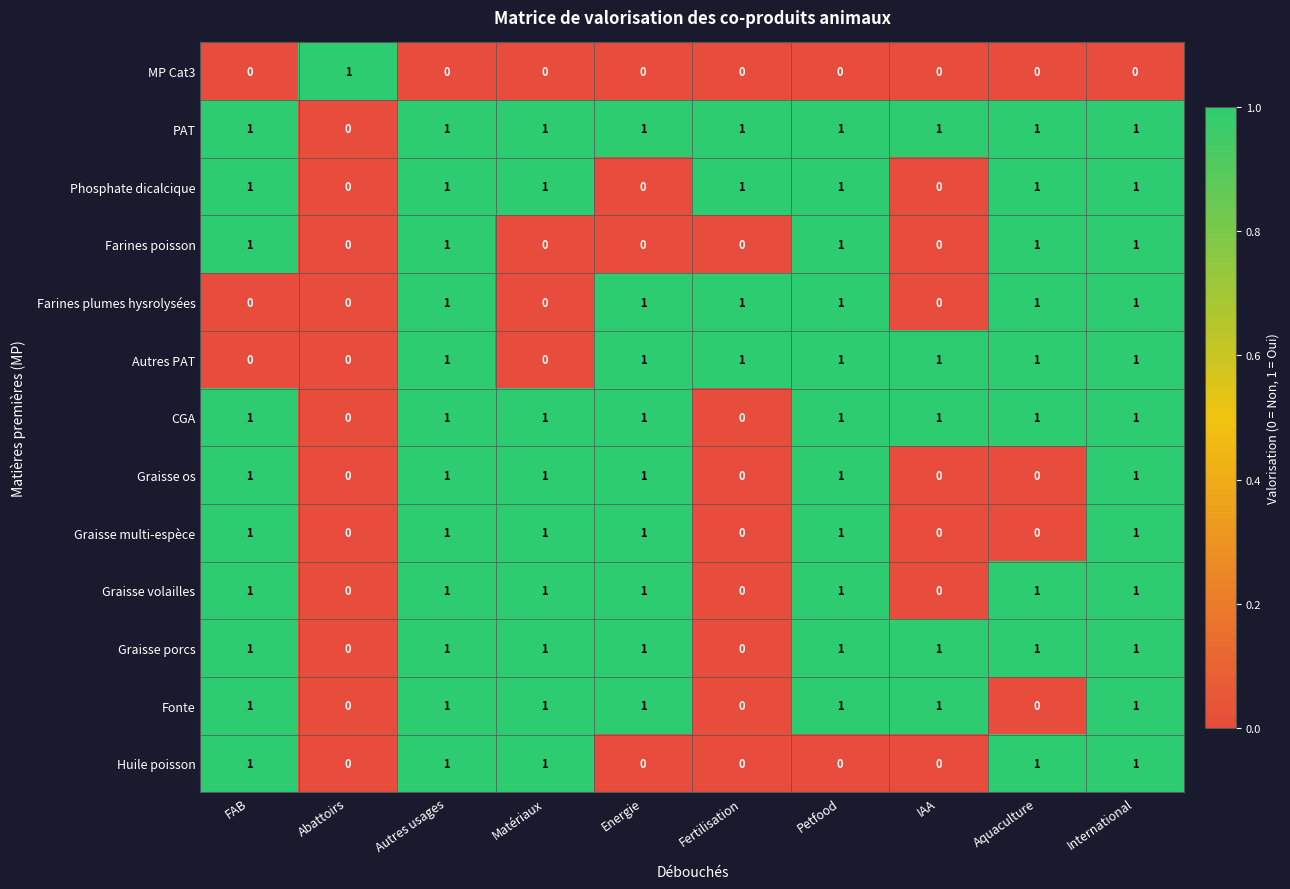

Count the Graisse porcs values in the range 1 to 2.

8